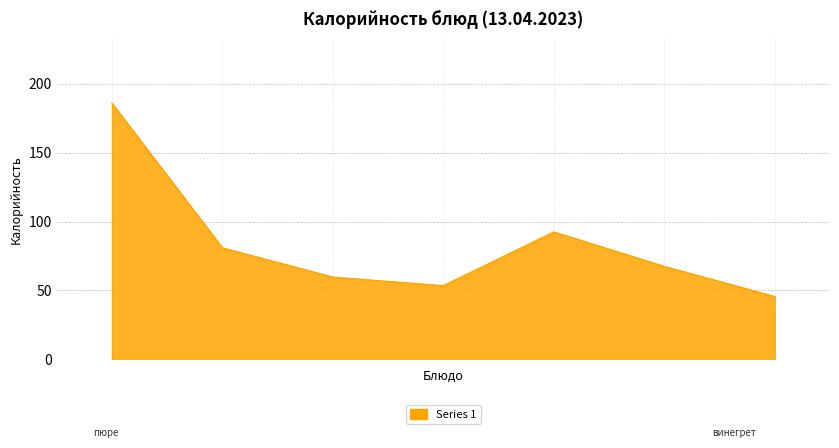

What is the difference between the maximum and minimum values?

140.4